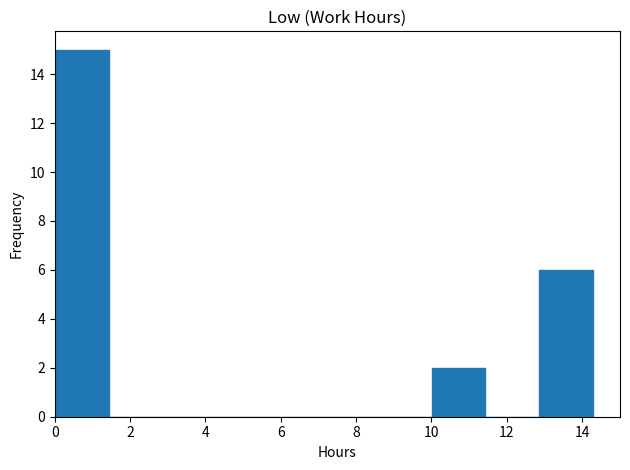

How tall is the bar that spans 0.0 to 1.4 on the x-axis? Neither the bar edges nor the heights are printed on the chart, so give them approximately, as read against the axes.

15